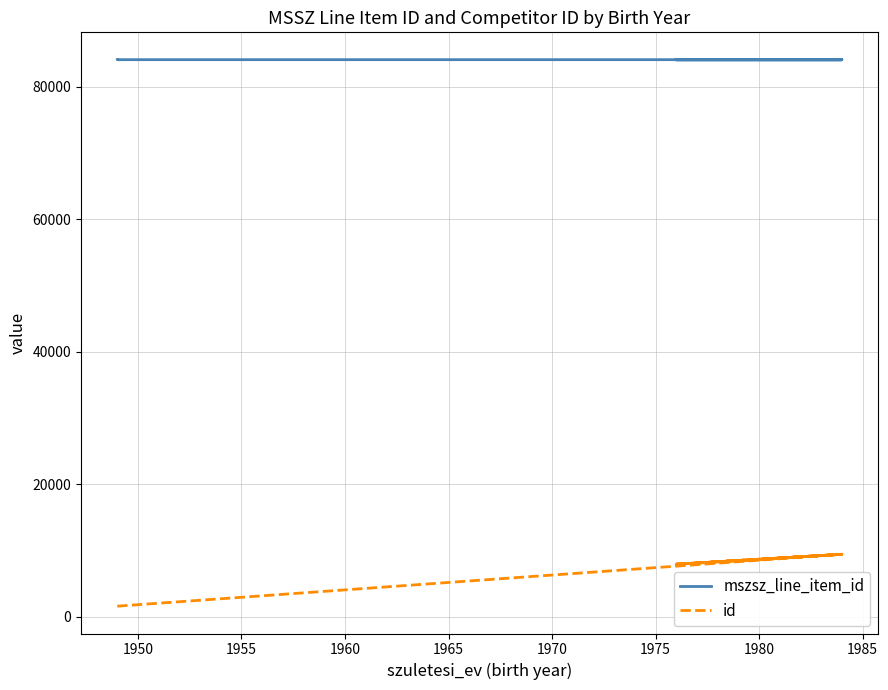

How many lines are shown in the chart?

2